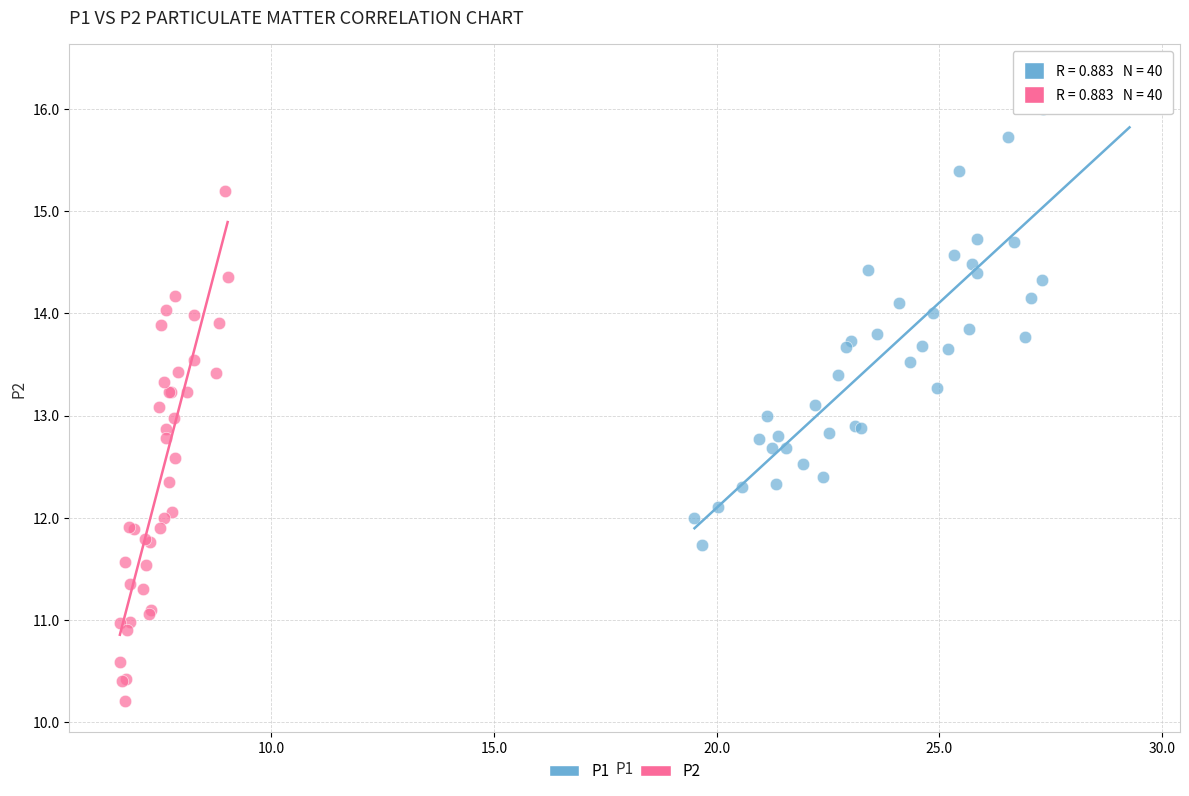

Which series contains the highest Y value?

P1